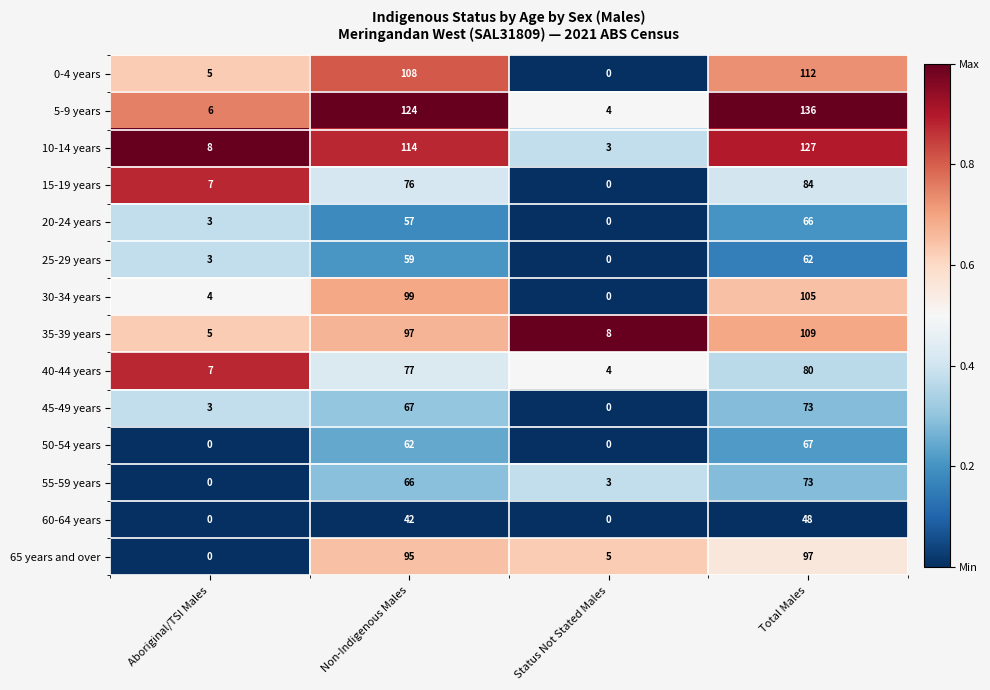

How many data points does each series have?

4